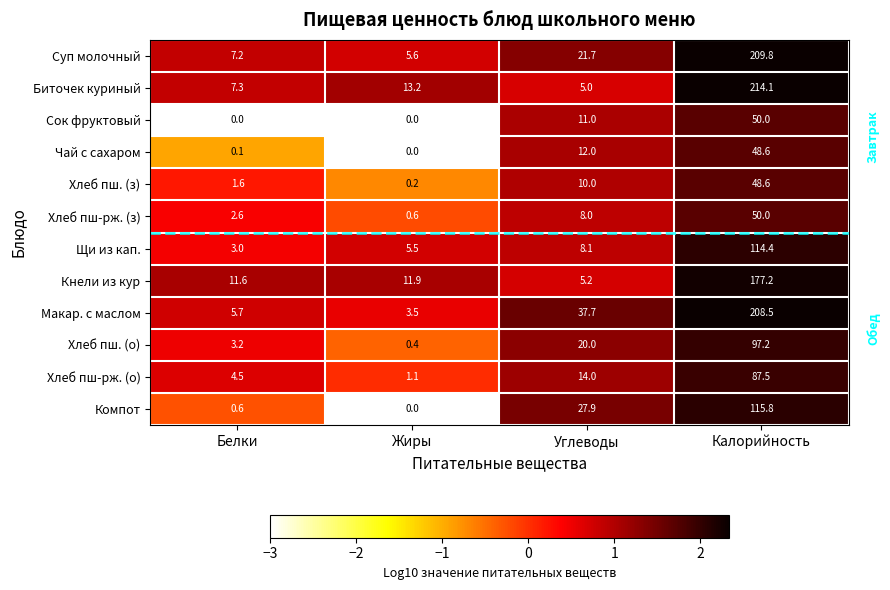

What is the spread (max minus min) of values at Калорийность?

165.5